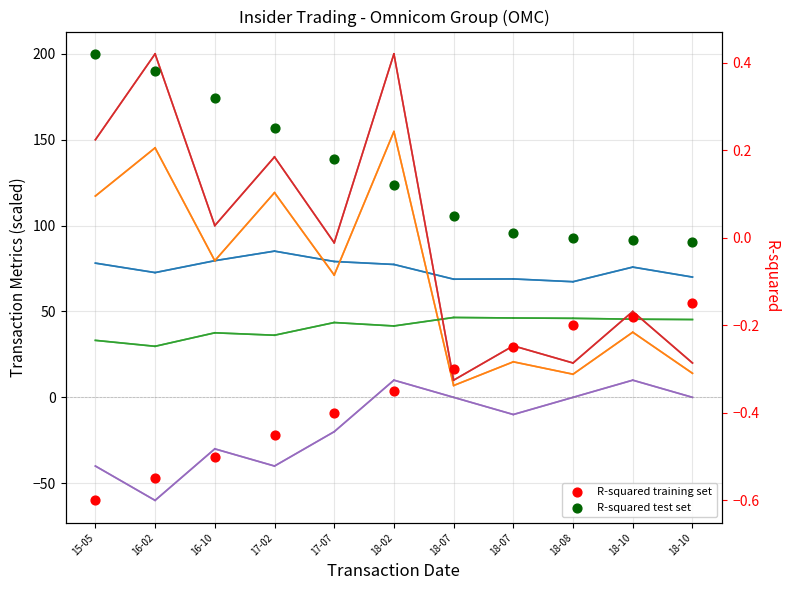

What is the total value across all series at 16-10?

266.7